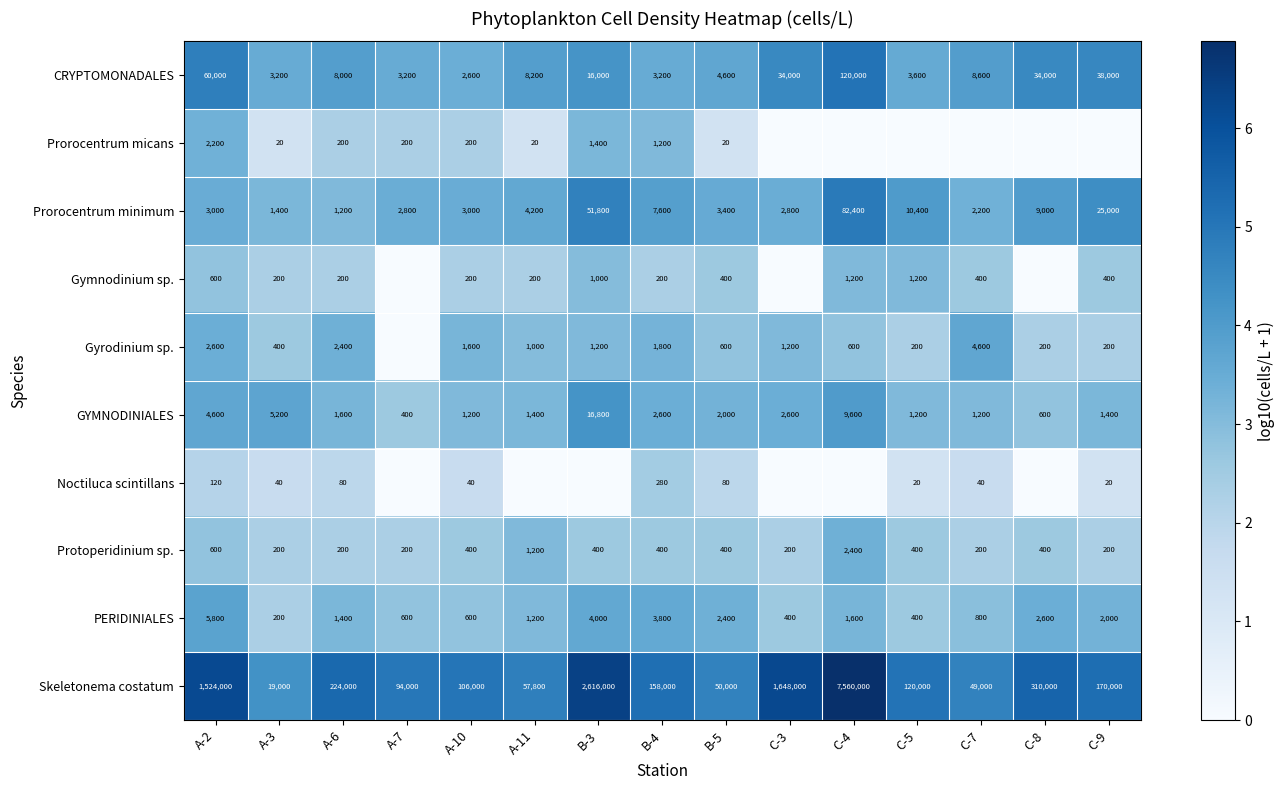

At which label does PERIDINIALES reach its minimum?

A-3